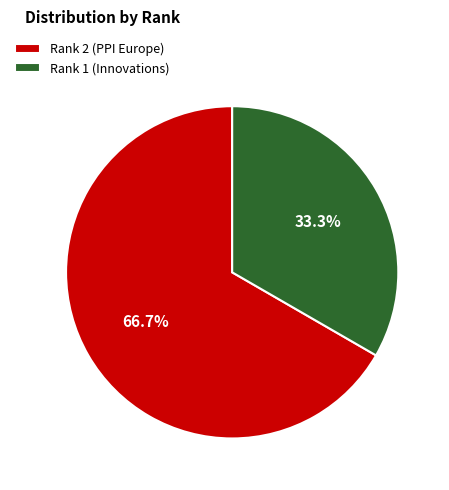

Which category has the biggest portion of the pie?

Rank 2 (PPI Europe)